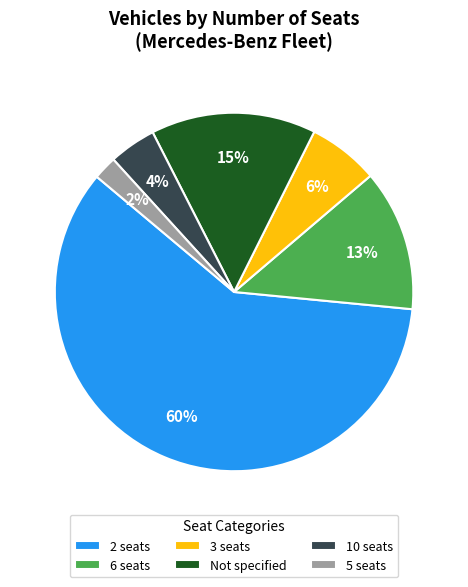

True or false: 3 seats accounts for 1% of the total.

False